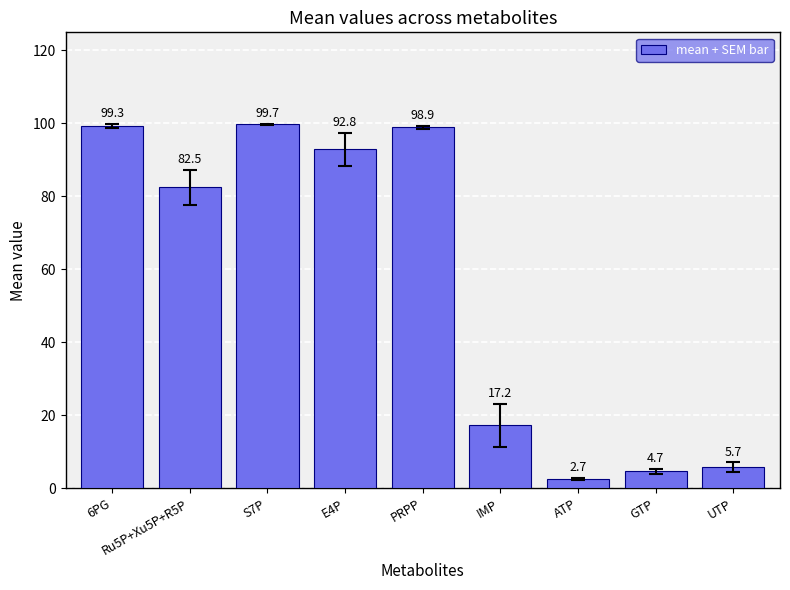

What is the greatest value displayed?

99.7